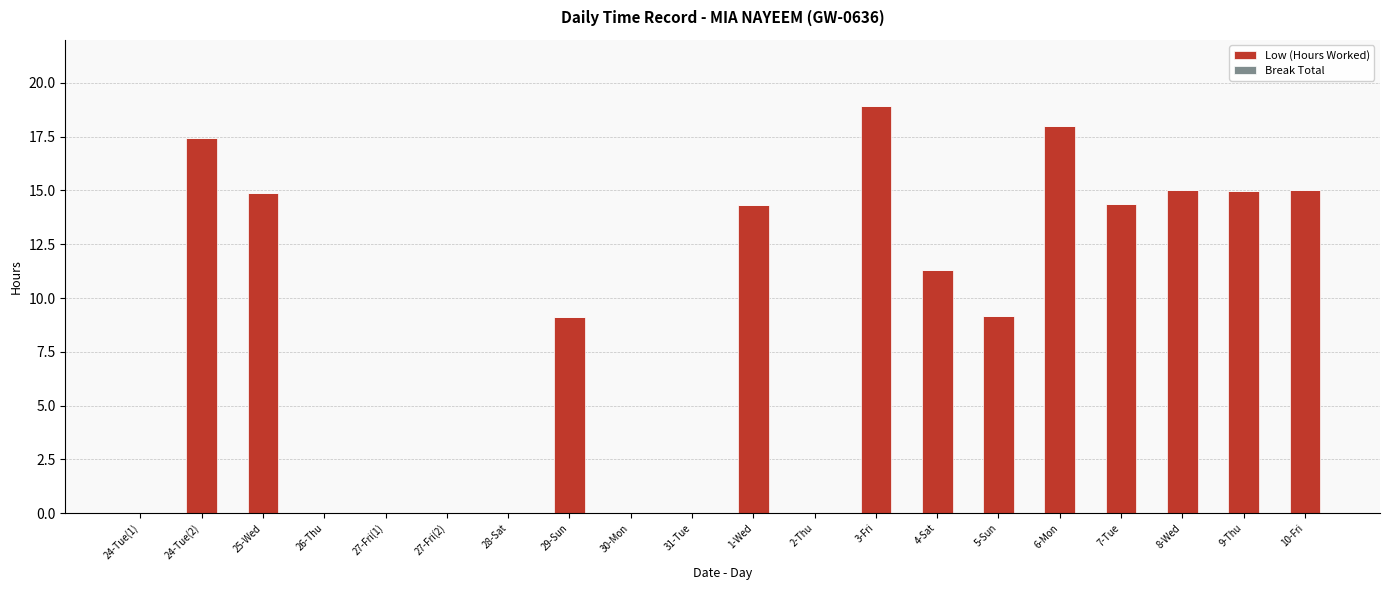

What is the change in value from 25-Wed to 6-Mon?

+3.1